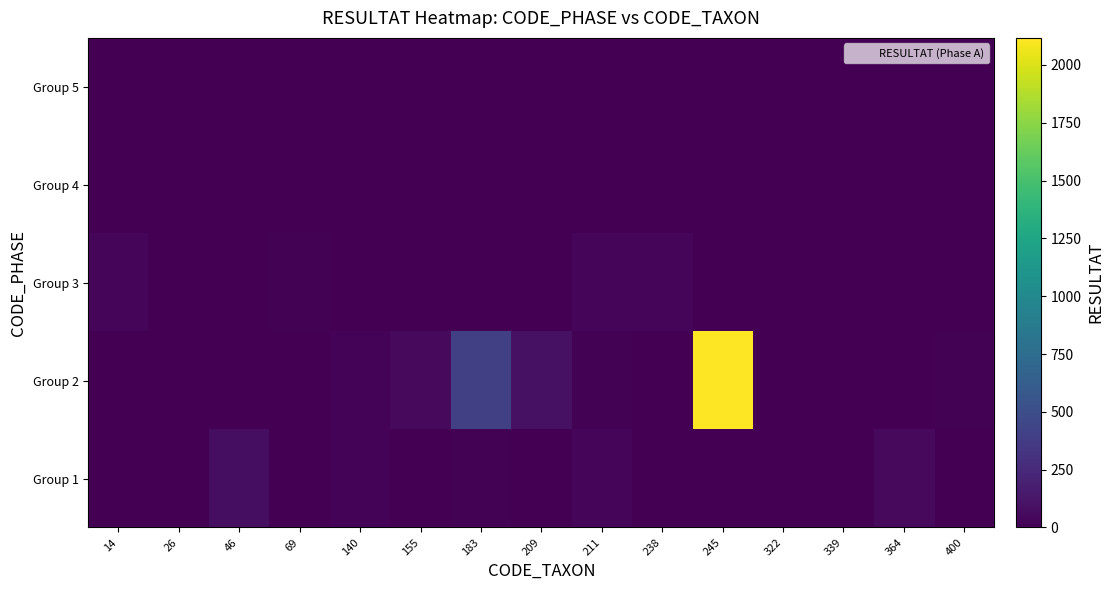

How many categories are shown in the chart?

15